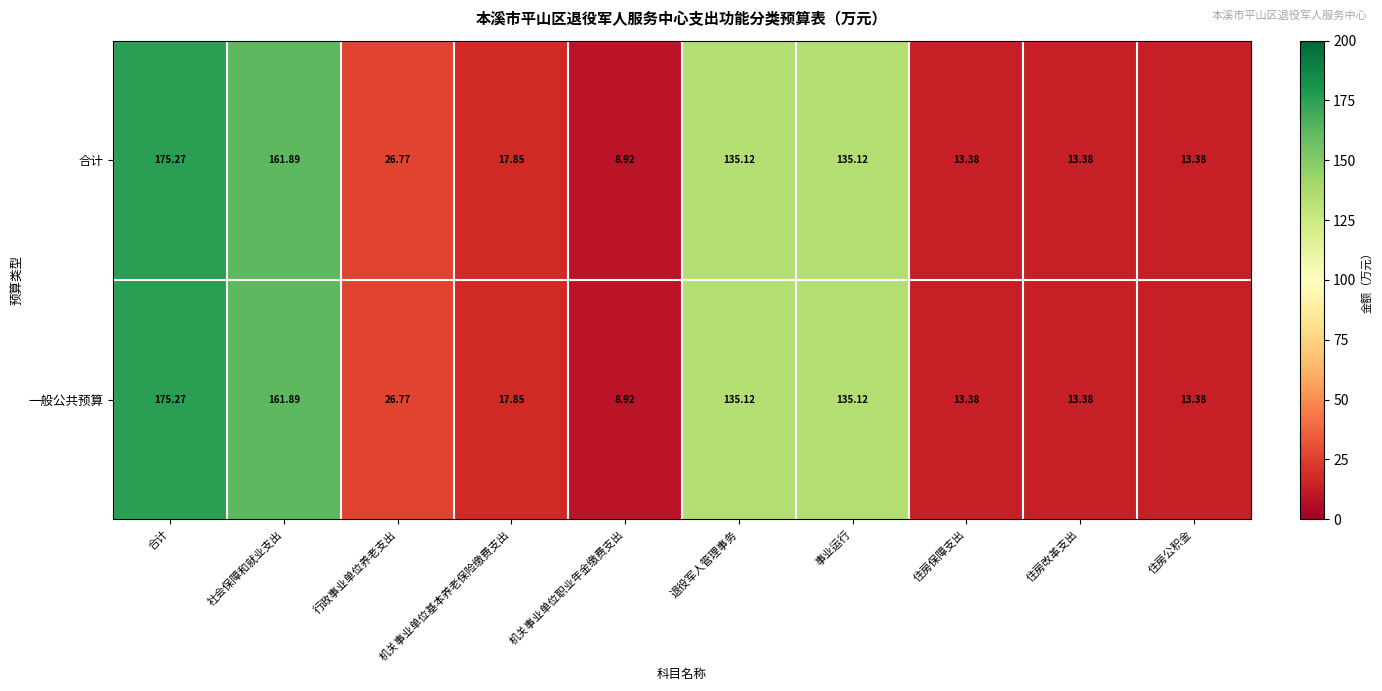

At which category does the chart reach its peak across all series?

合计